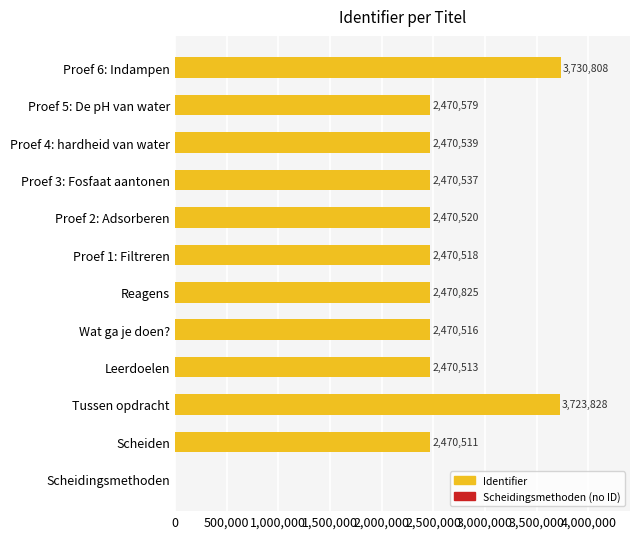

Where is the data nearest to the value 1865404?

Scheiden